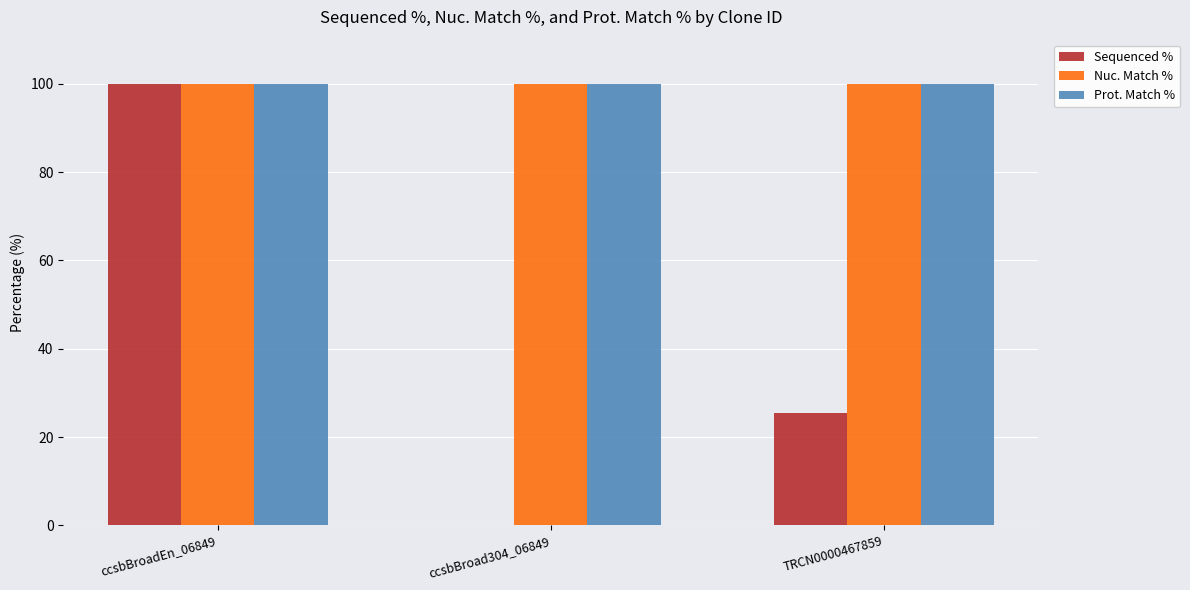

At which category is the sum across all series the highest?

ccsbBroadEn_06849